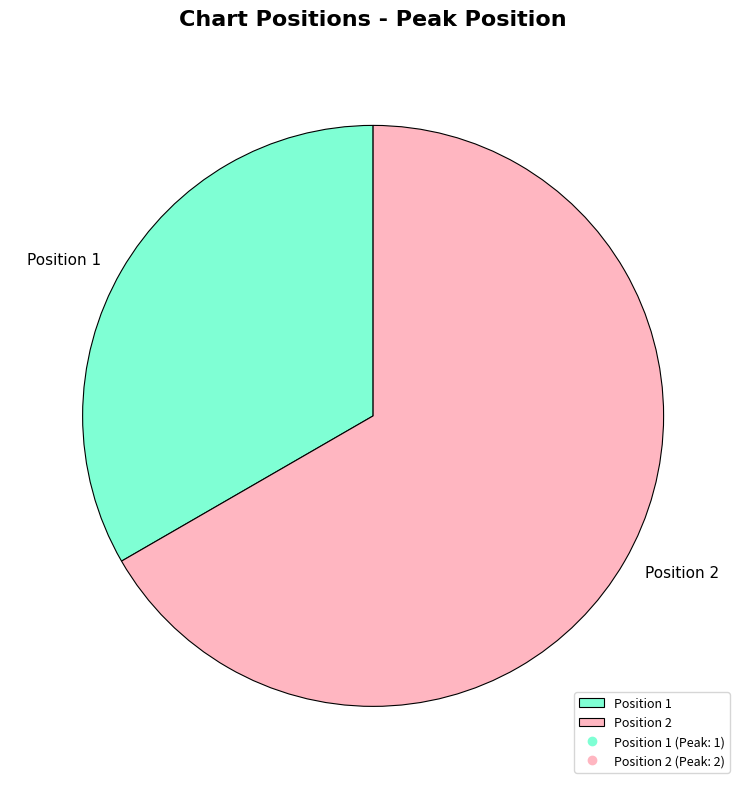

Do Position 1 and Position 2 together represent more than half of the pie?

Yes